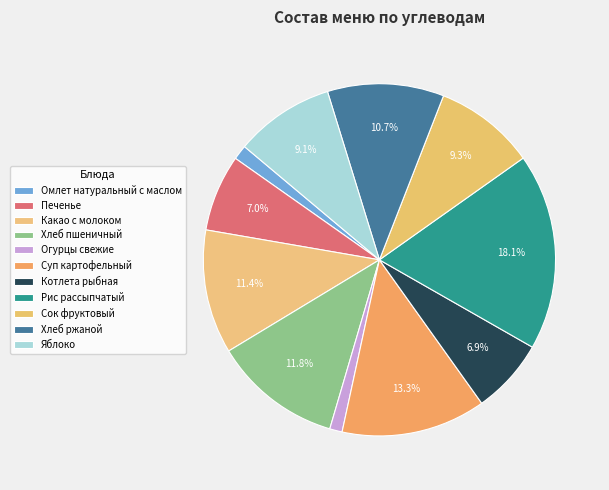

What is the smallest slice in the pie chart?

Огурцы свежие